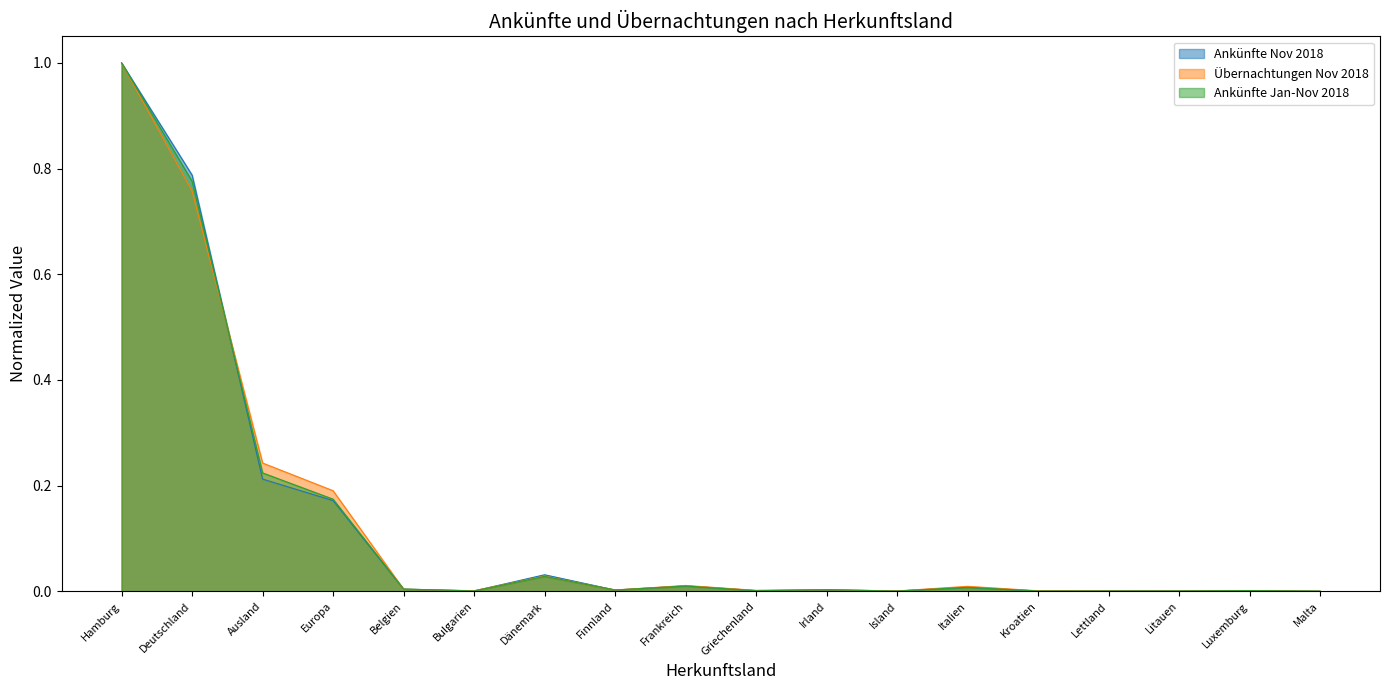

Between which two adjacent categories do Übernachtungen Nov 2018 and Ankünfte Nov 2018 first intersect?

Deutschland and Ausland